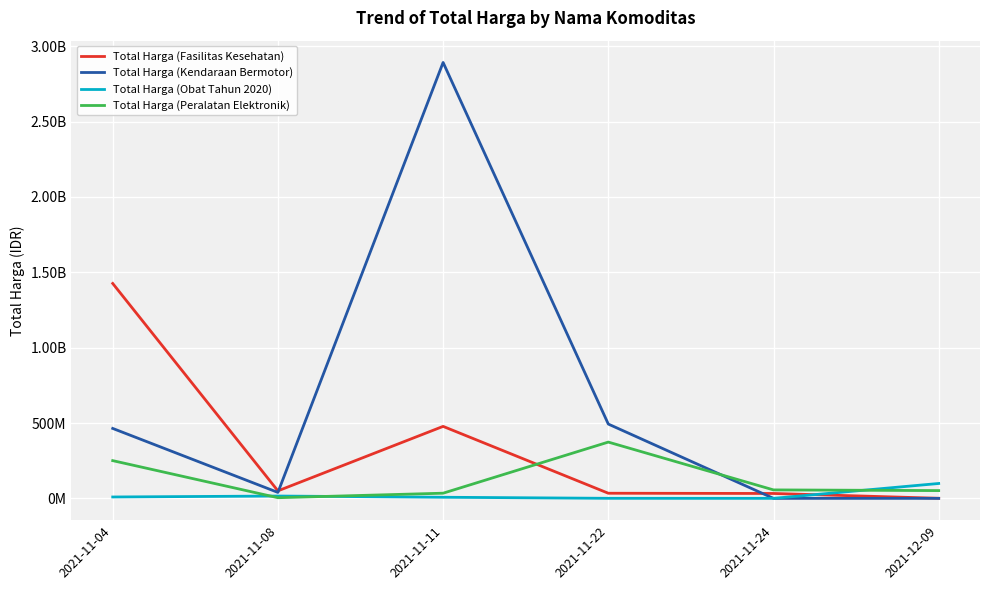

Between 2021-12-09 and 2021-11-22, which is larger?

2021-11-22